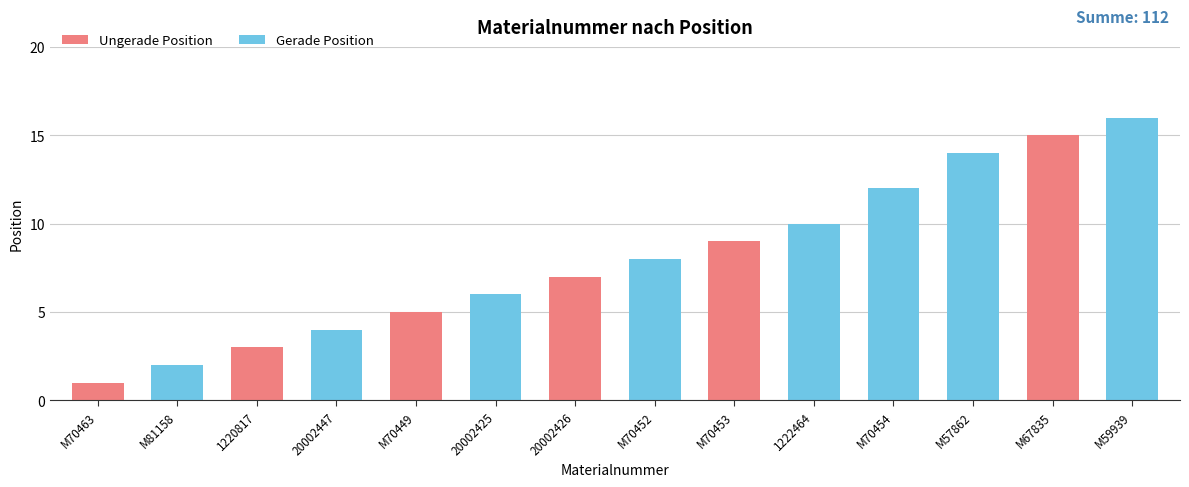

Which series has the largest range (max minus min)?

Gerade Position